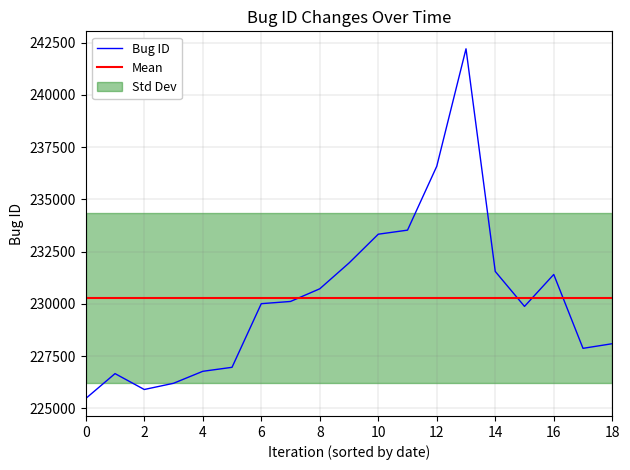

What value does the data have at 4?

226776